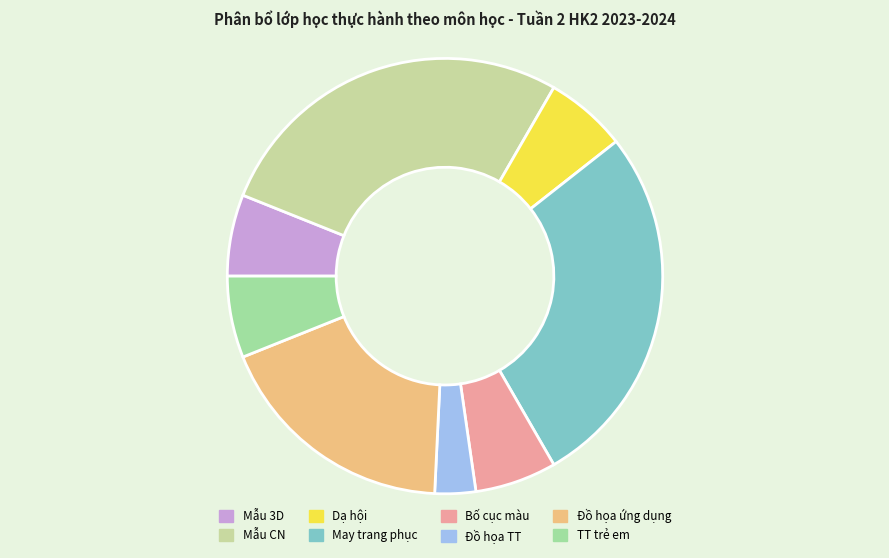

Does any single category account for the majority?

No